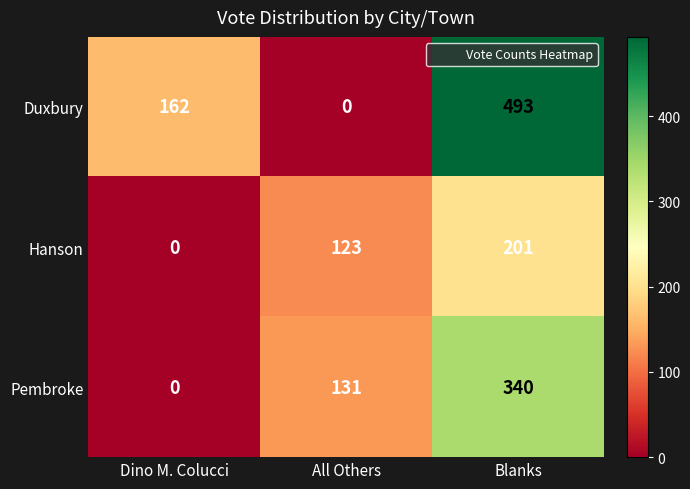

At which label is Hanson closest to 100?

All Others